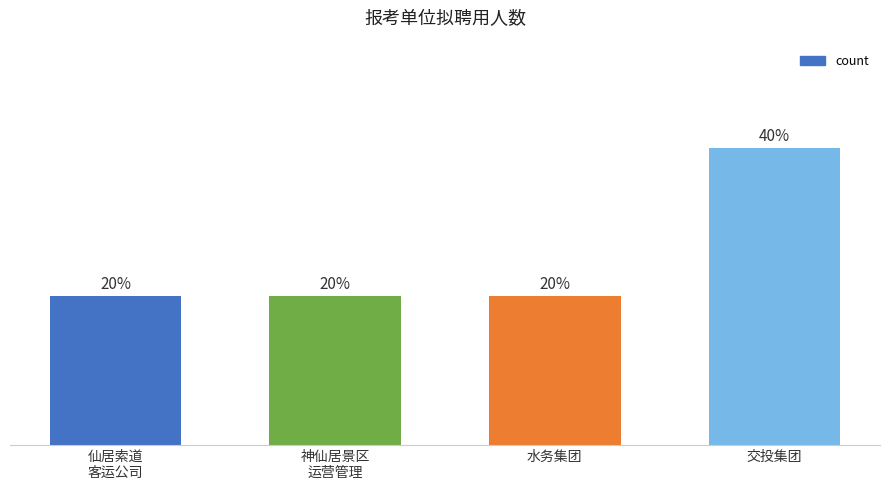

Which label corresponds to the largest value in the chart?

交投集团